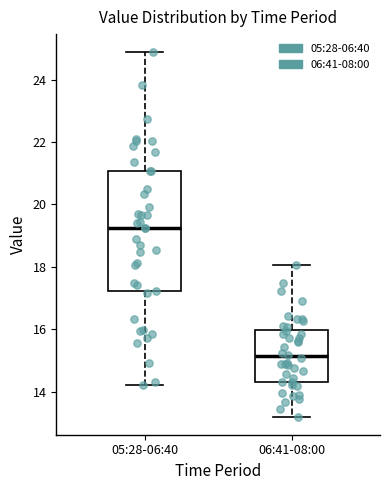

Which box has the lowest median line?

06:41-08:00